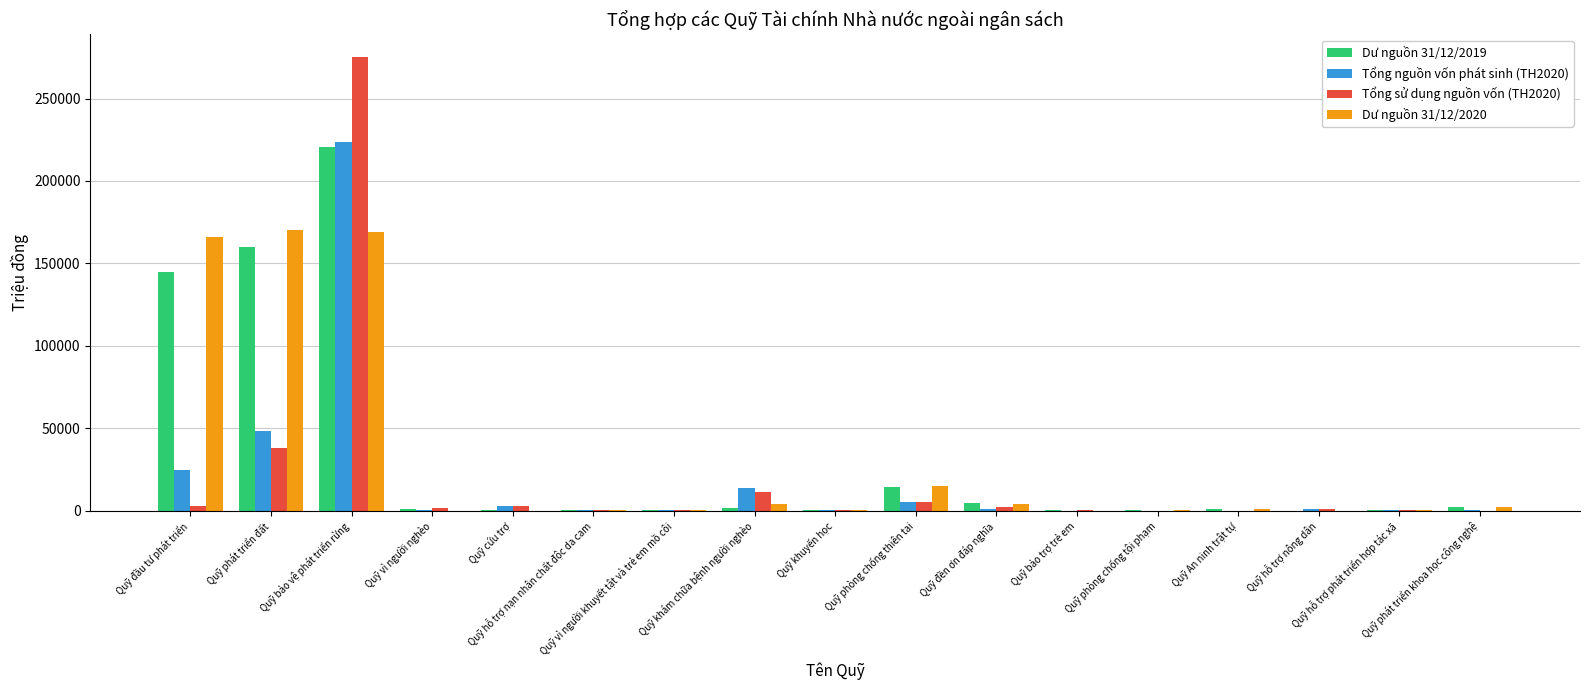

Count the number of categories in the chart.

17